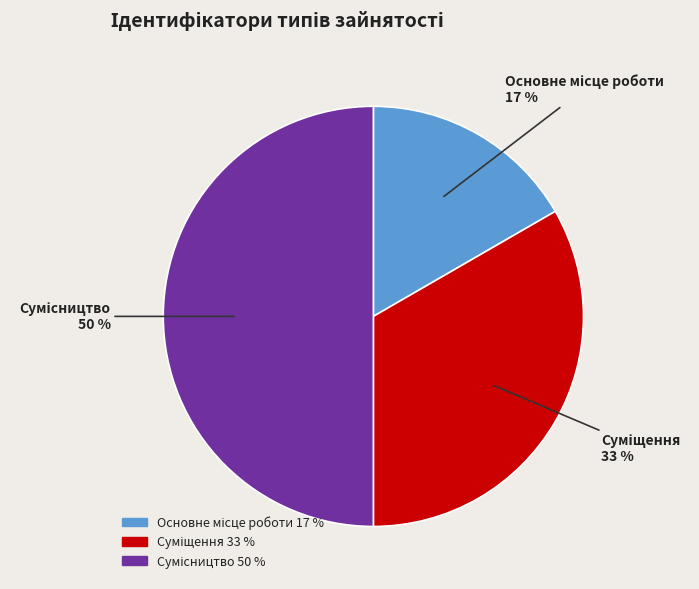

To the nearest percent, what is the average slice percentage?

33%